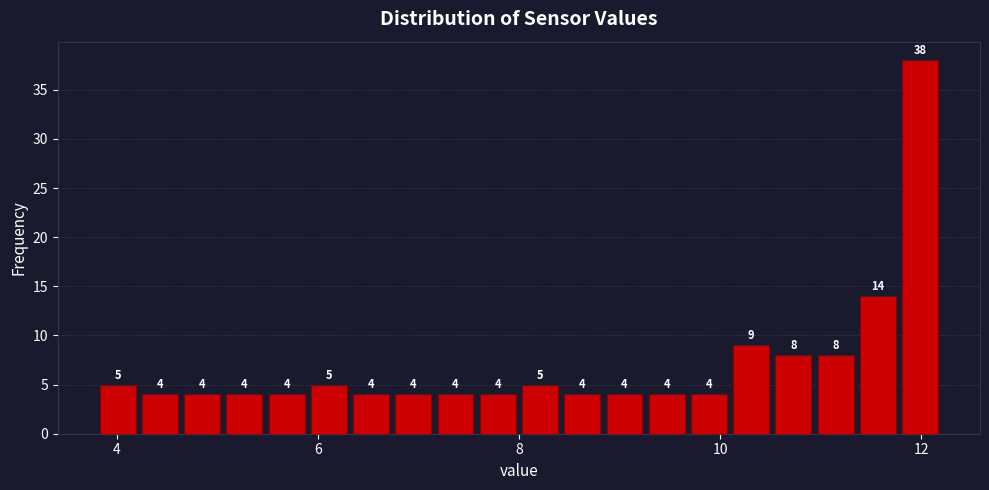

Around what value on the x-axis is the tallest bar? Give the approximate position of its centre, as read against the axis.

12.0